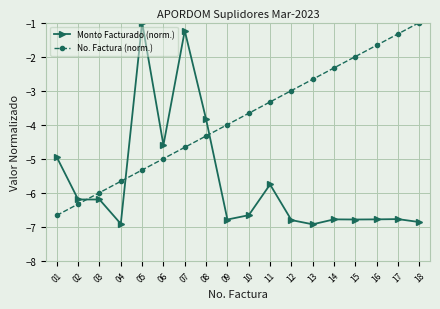

What is the value of the No. Factura (norm.) point at the 10th from the left?

-3.7